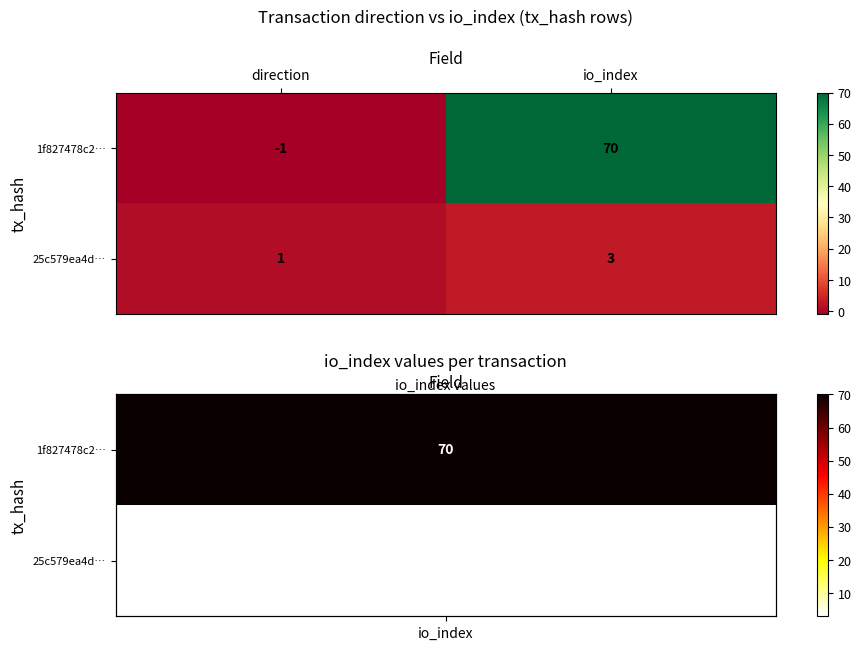

Which series has the largest total across all categories?

1f827478c2…